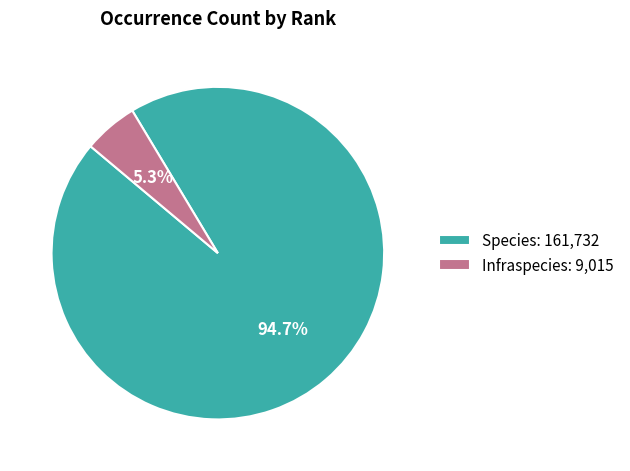

Which has a higher value, Infraspecies: 9,015 or Species: 161,732?

Species: 161,732